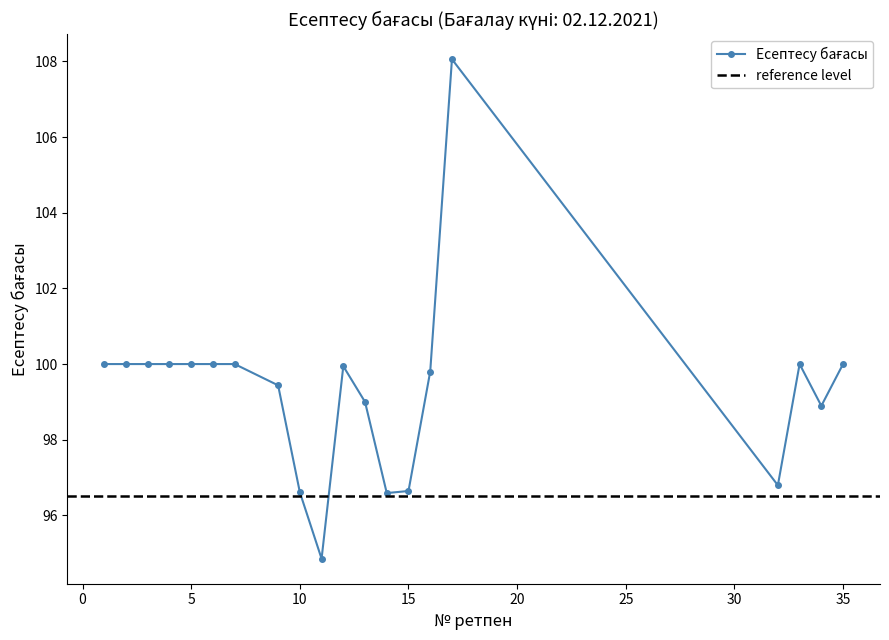

How many points are higher than both their immediate neighbors (excluding endpoints)?

3